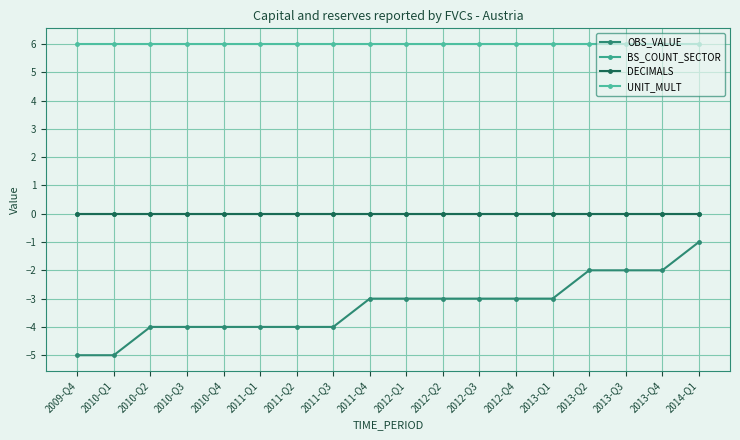

True or false: UNIT_MULT and OBS_VALUE cross at least once.

False